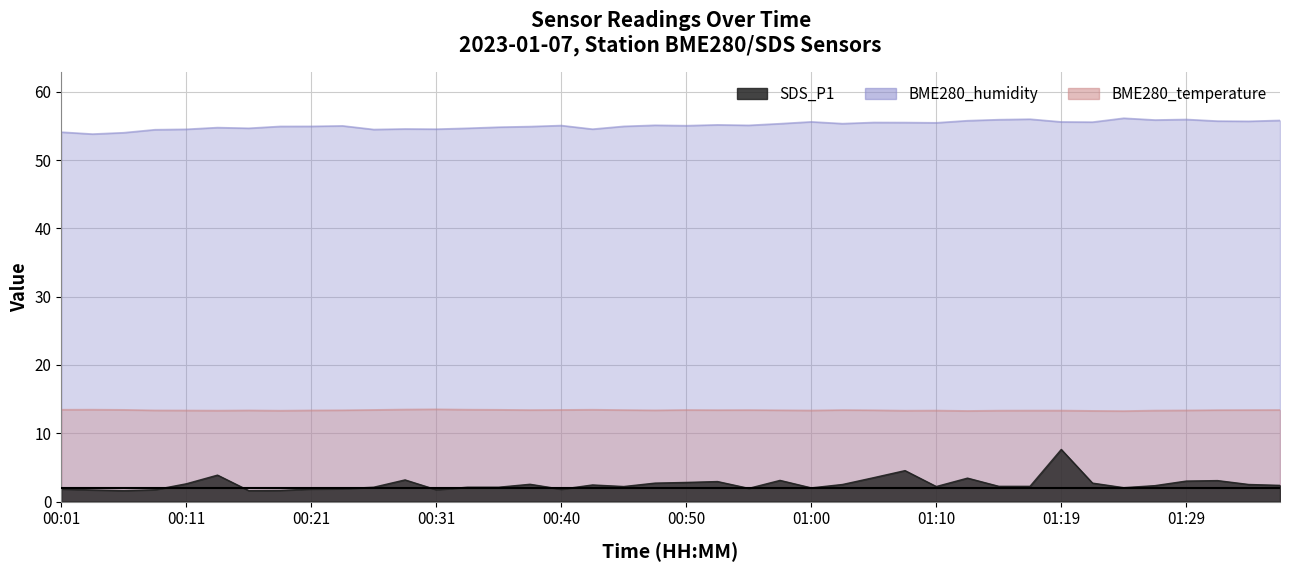

Which series has the widest spread of values?

SDS_P1